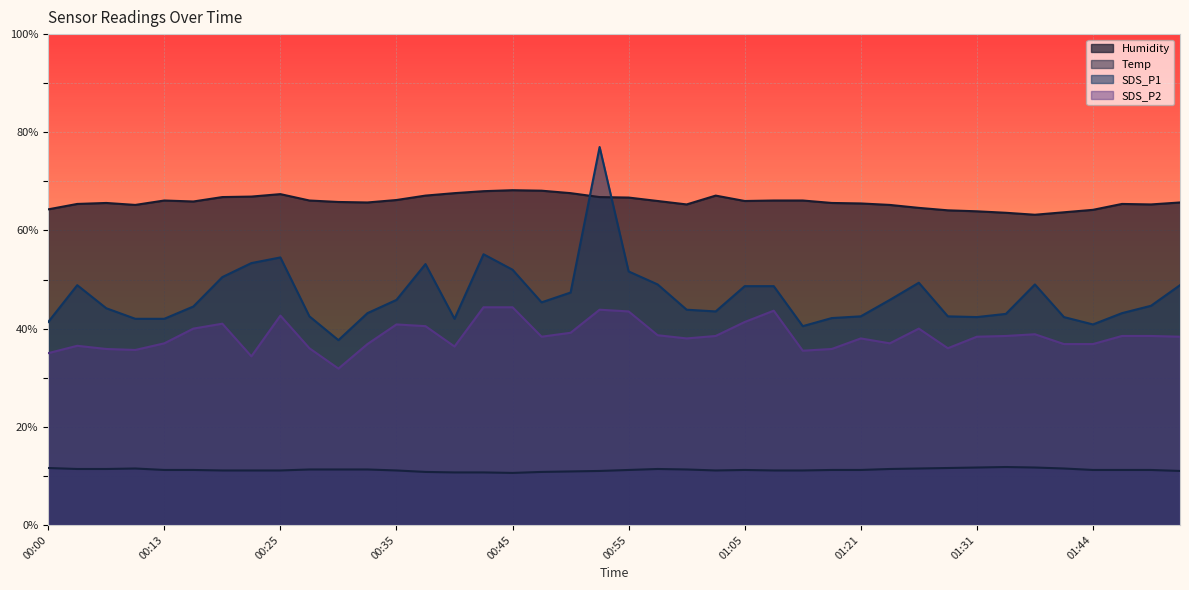

Does the chart display data point markers on the line(s)?

No